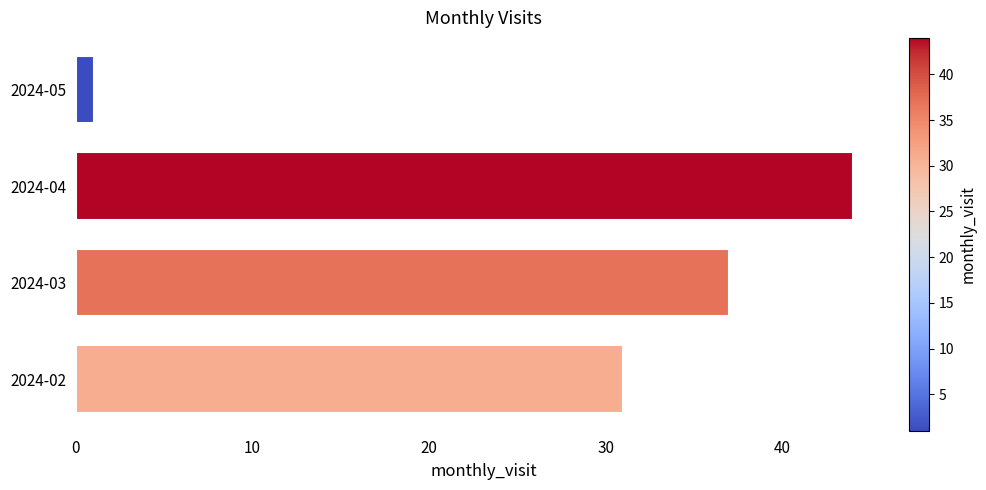

What is the average value?

28